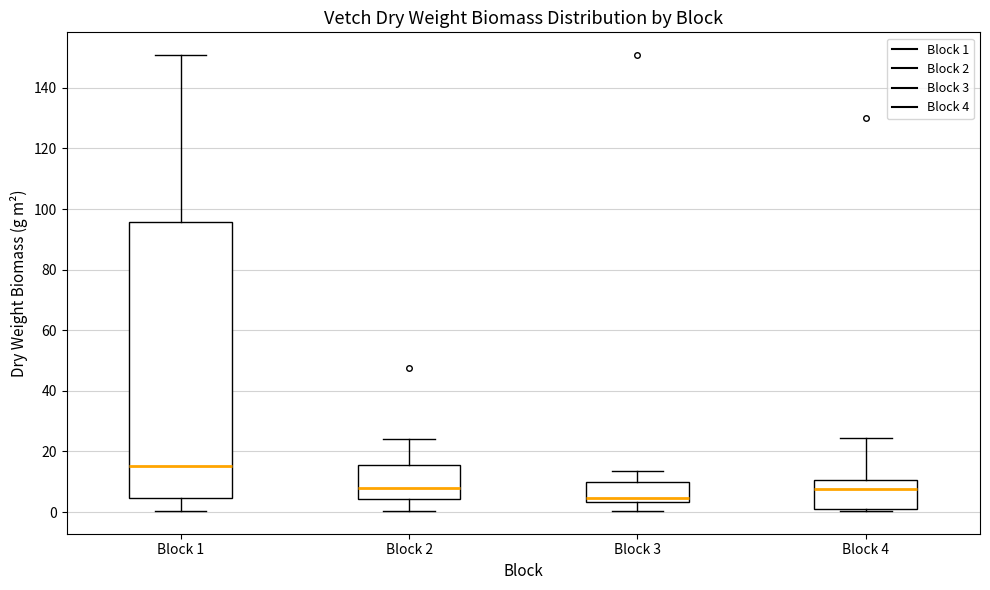

Reading left to right, read every box against the y-axis: the position of its median line, the range the box covers, and the ends of its whiskers. The values are not printed on the chart, so give them approximately, as read against the axis.

Block 1: median 16, box 4 to 96, whiskers 0 to 150
Block 2: median 8, box 4 to 16, whiskers 0 to 24
Block 3: median 4 (just above the box's lower edge), box 4 to 10, whiskers 0 to 14
Block 4: median 8, box 2 to 10, whiskers 0 to 24